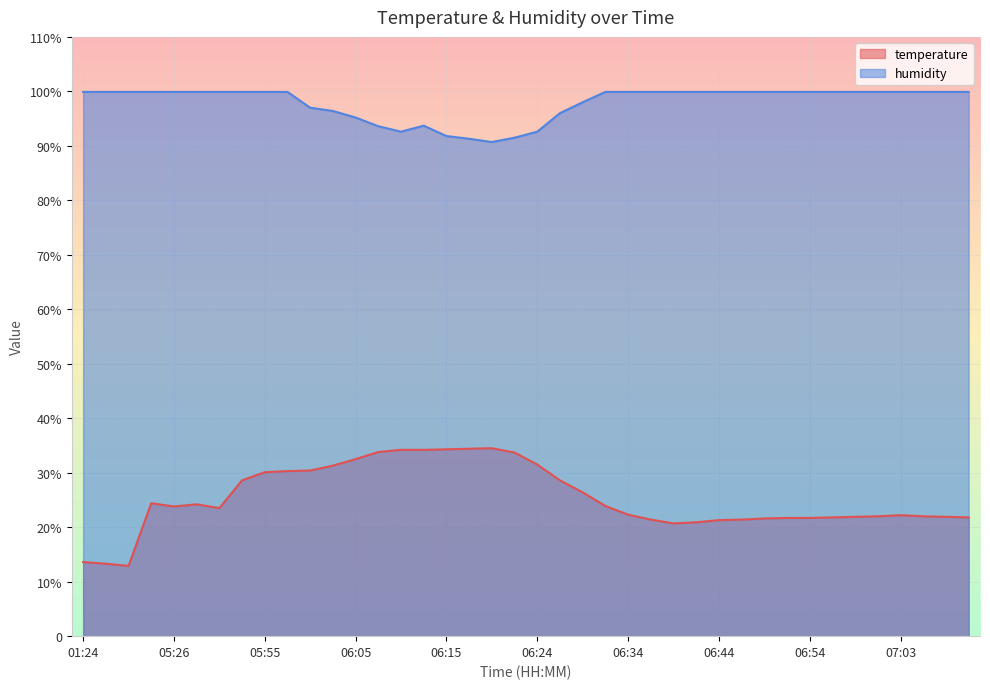

Where is the first local maximum for humidity?

06:12